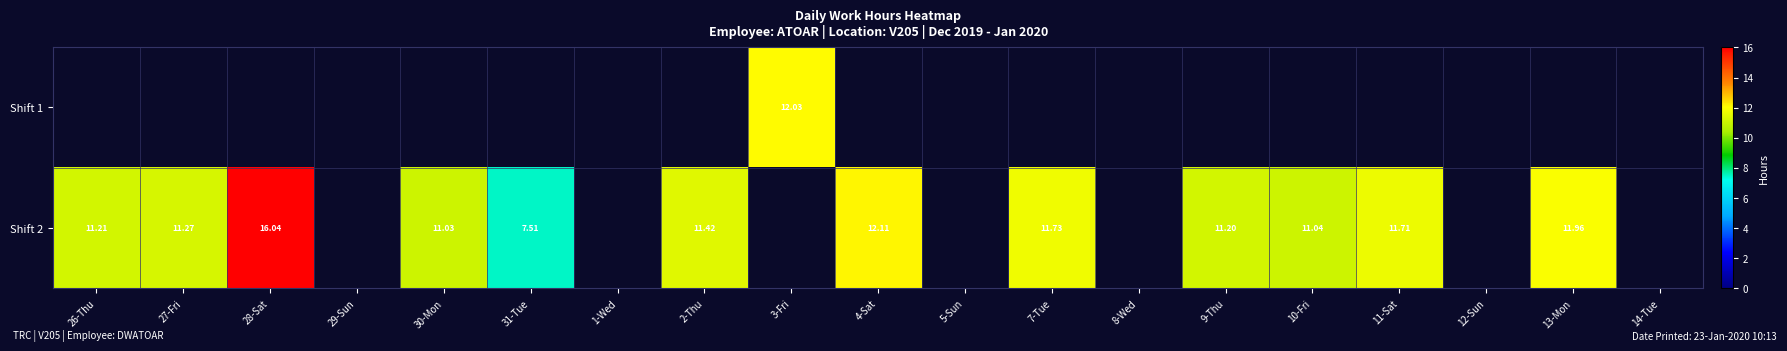

How many data points does each series have?

19